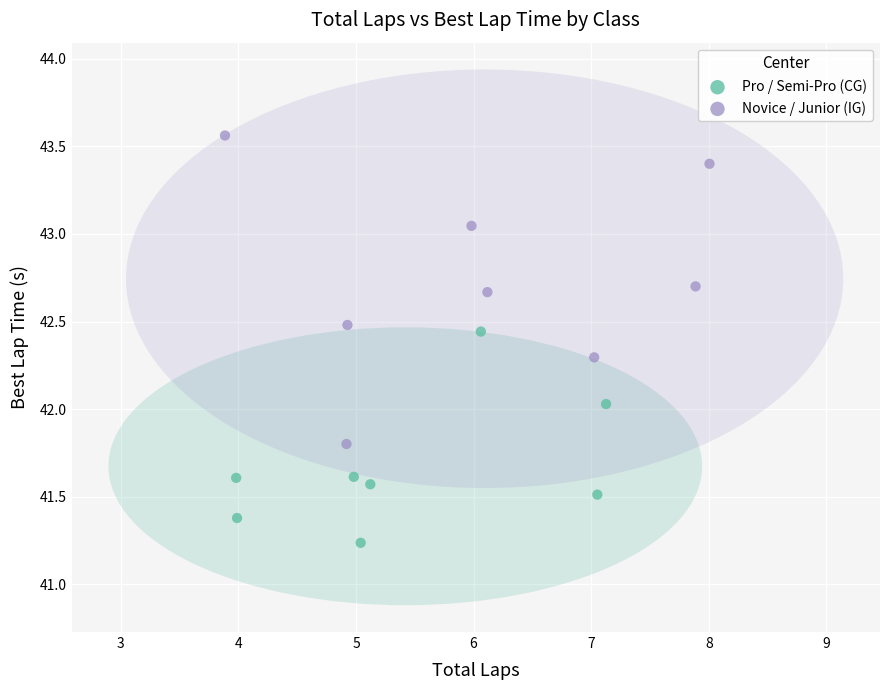

Which series has the widest spread of Y values?

Novice / Junior (IG)